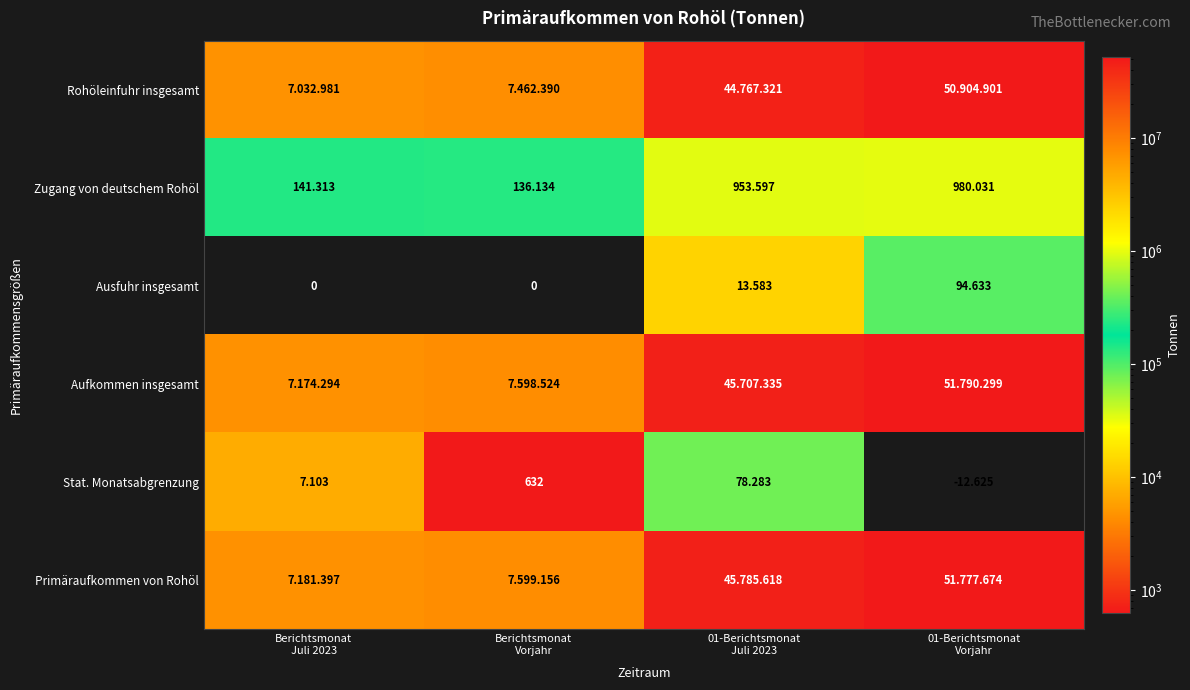

How many data points in Stat. Monatsabgrenzung are less than 78?

2